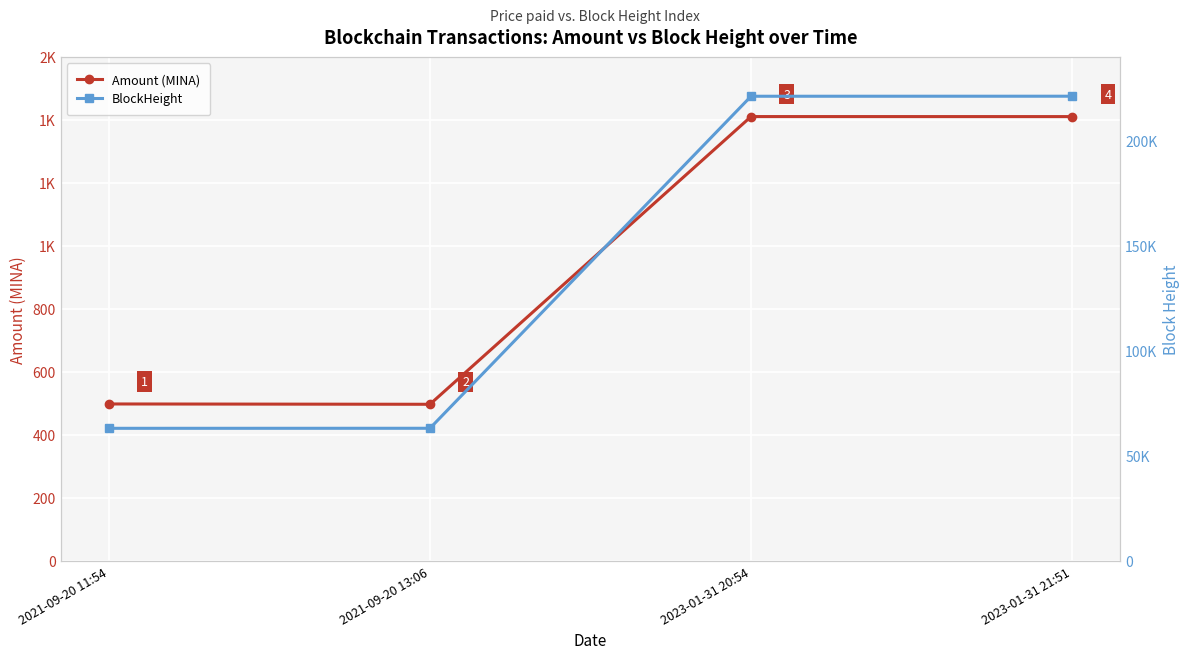

Reading left to right, transcribe all the data shown in this chart.

Amount (MINA): 498.2	497.2	1410.5	1410.4
BlockHeight: 63129.0	63150.0	221257.0	221274.0